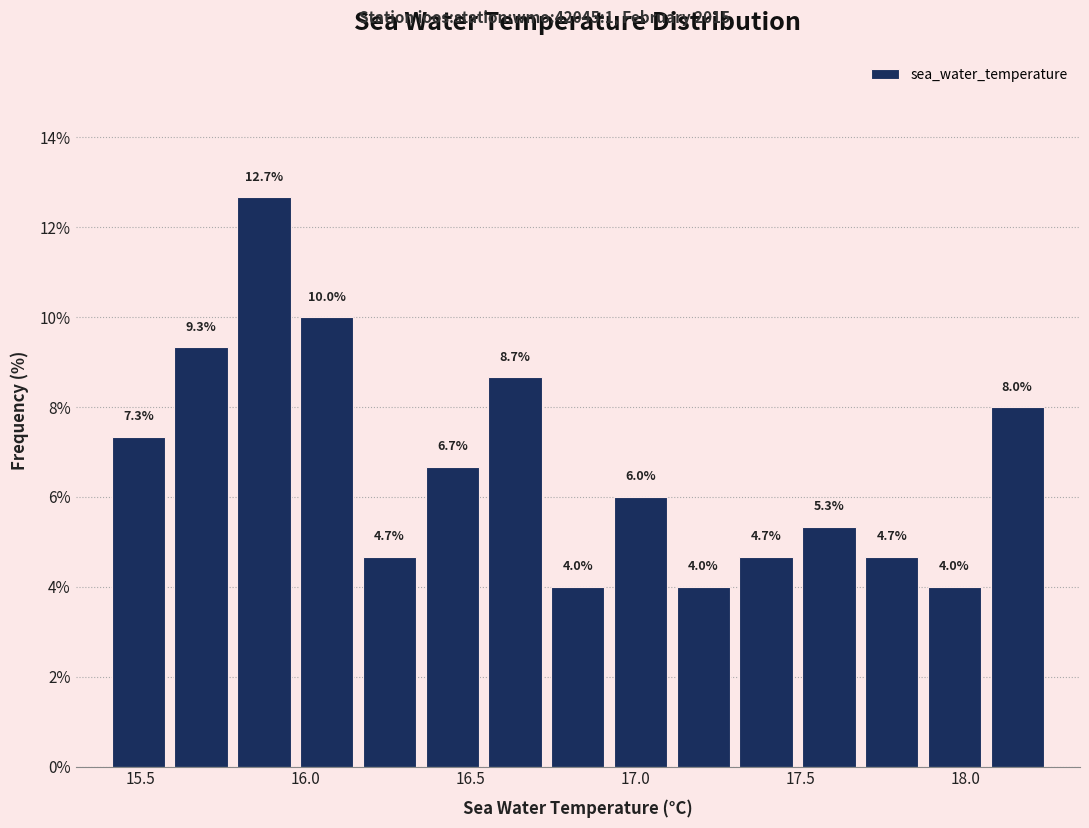

Around what value on the x-axis is the tallest bar? Give the approximate position of its centre, as read against the axis.

15.90